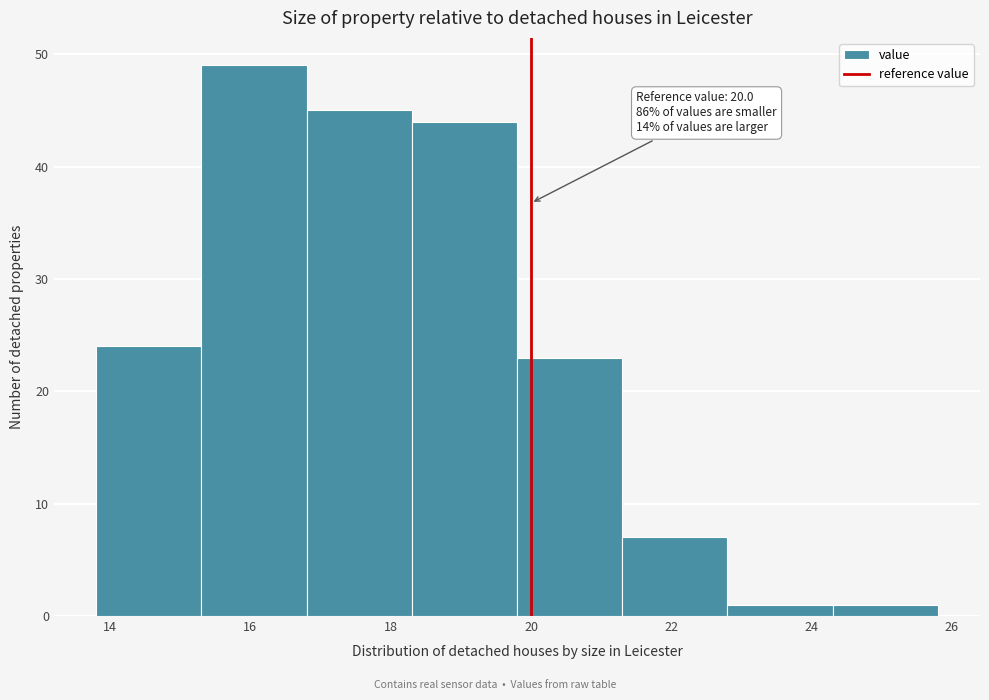

Over which range of the x-axis is the bar tallest?

15.3 to 16.8